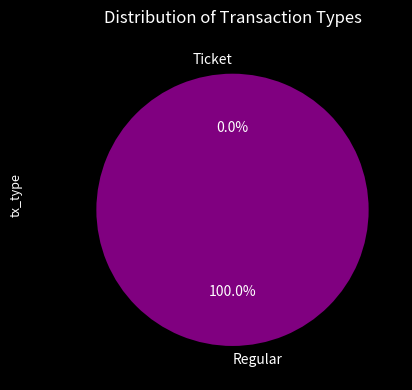

To the nearest percent, what is the difference between the largest and smallest slice percentages?

100%